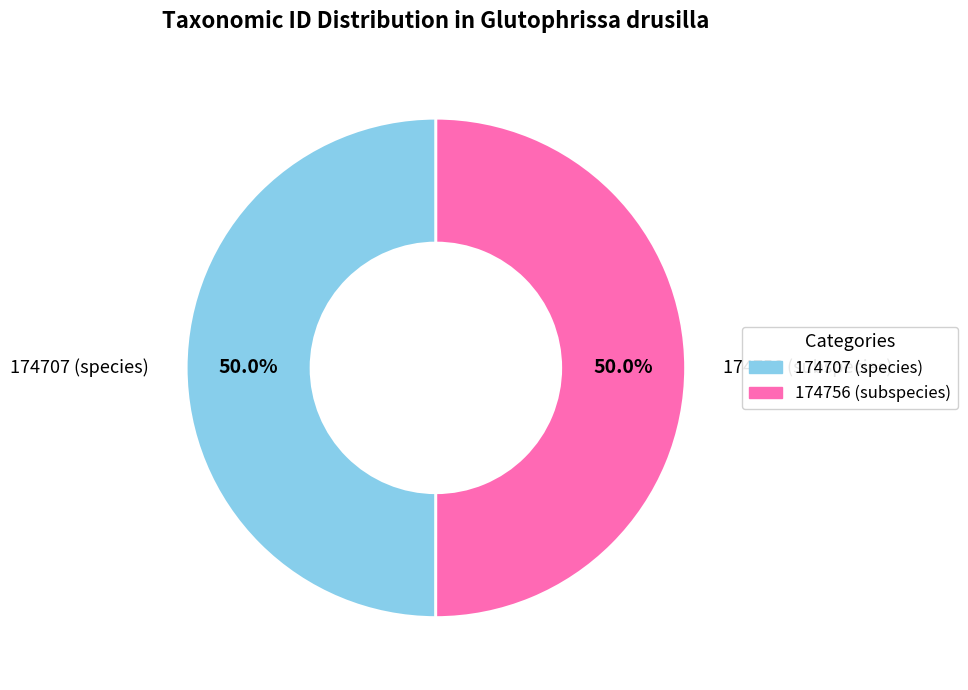

Approximately how many times larger is the value at 174756 compared to 174707?

1.0